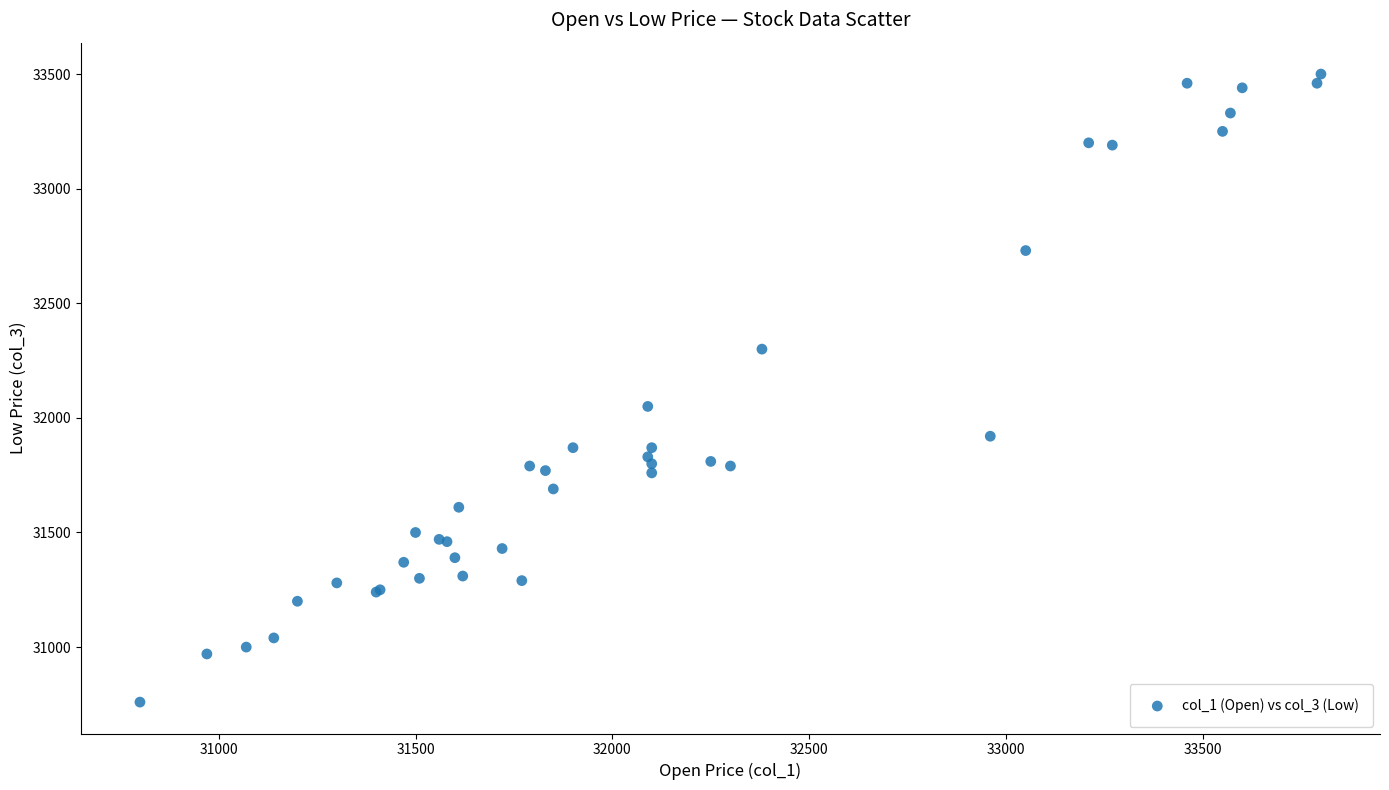

What Y value in the scatter plot is closest to 32130?

32050